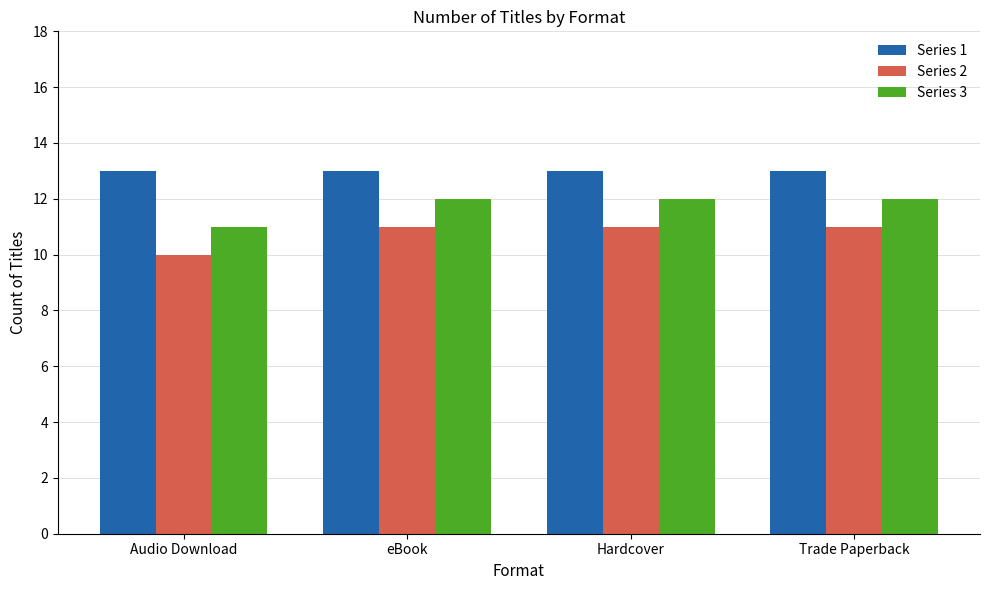

Reading right to left, what are all the values shown in this chart?

Series 1: 13	13	13	13
Series 2: 11	11	11	10
Series 3: 12	12	12	11